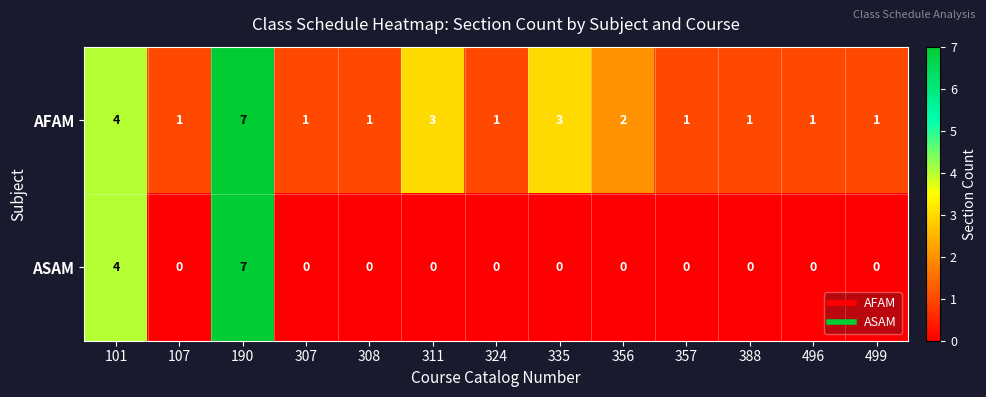

What is the sum of the AFAM values at 101 and 308?

5